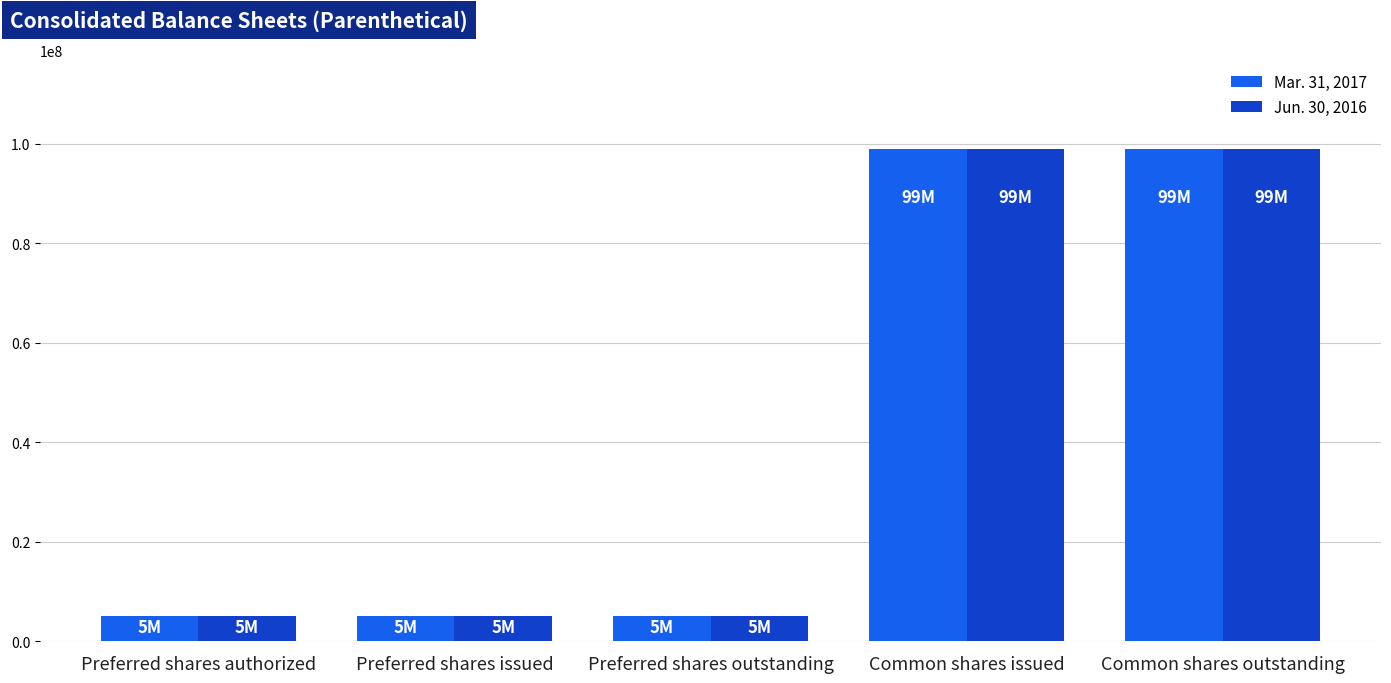

How many data points in Mar. 31, 2017 are above 5000000?

2